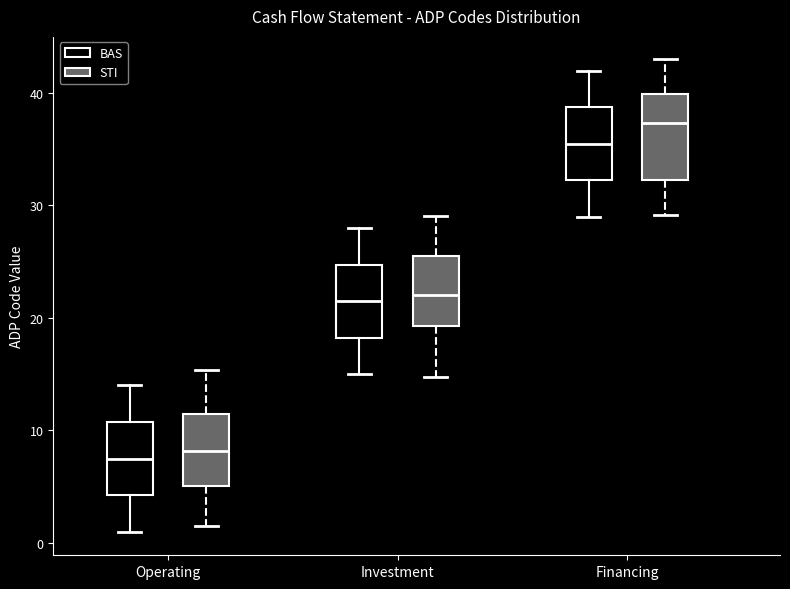

Comparing the boxes themselves (not the whiskers), which one is the tallest?

Financing (STI)